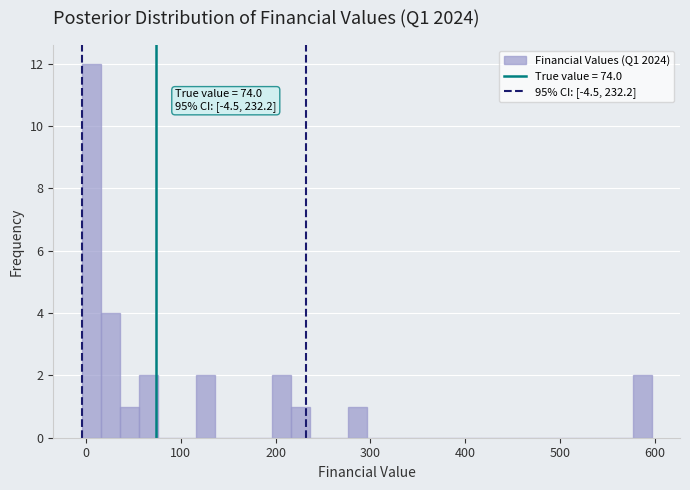

Around what value on the x-axis is the tallest bar? Give the approximate position of its centre, as read against the axis.

10